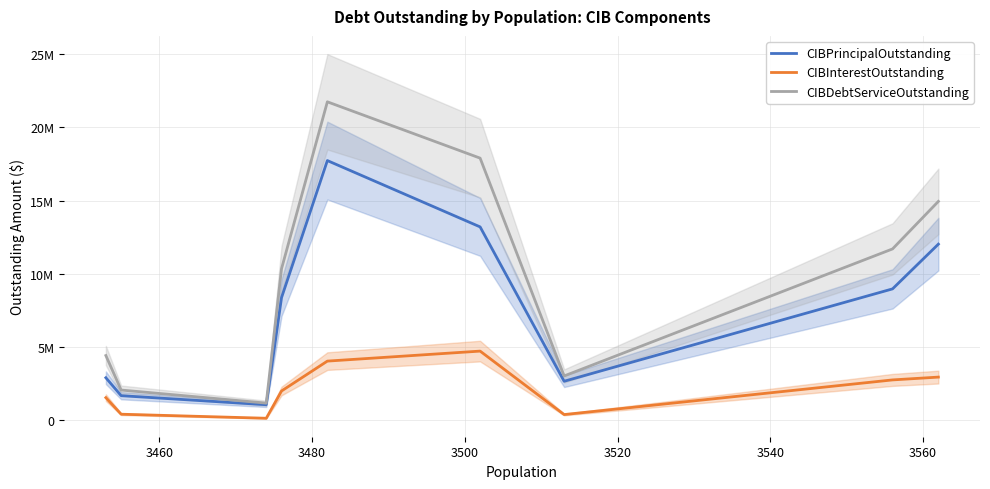

What are all the series names shown in the legend?

CIBPrincipalOutstanding, CIBInterestOutstanding, CIBDebtServiceOutstanding